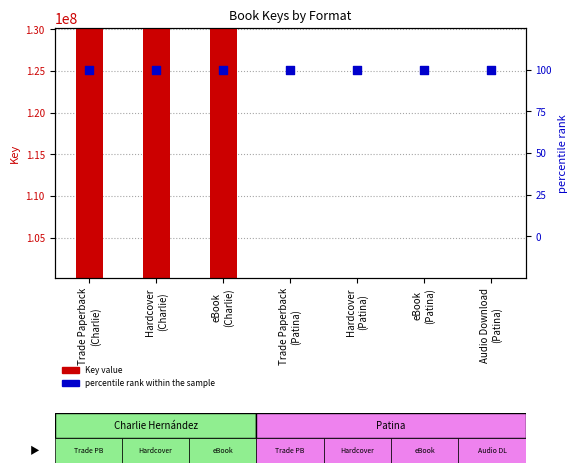

What are all the series names shown in the legend?

Key value, percentile rank within the sample